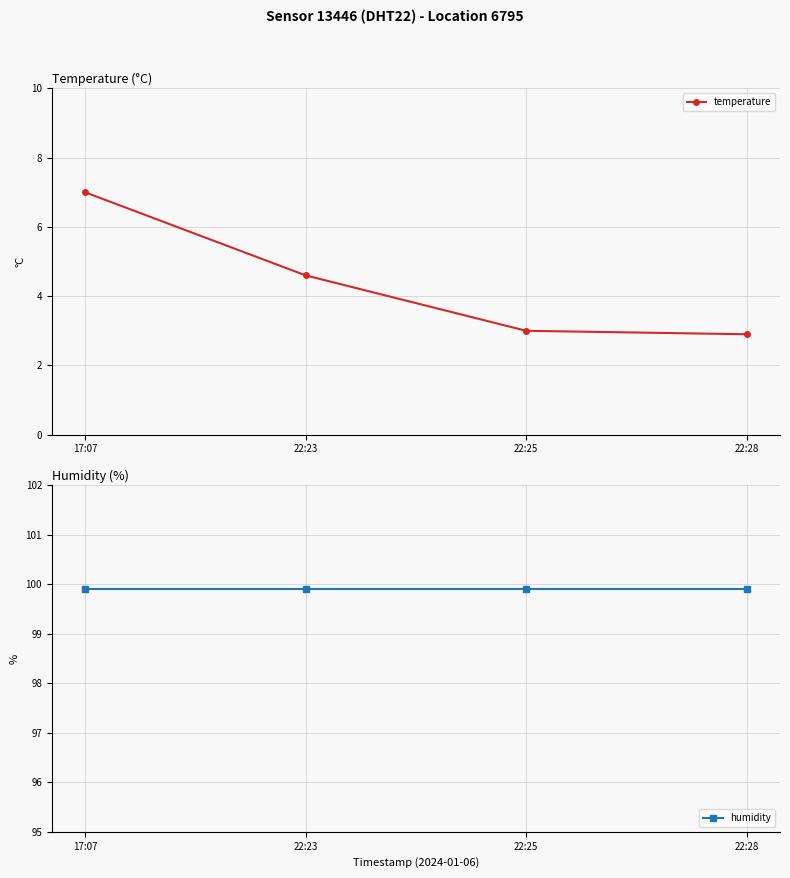

What position from the left is 22:25?

3